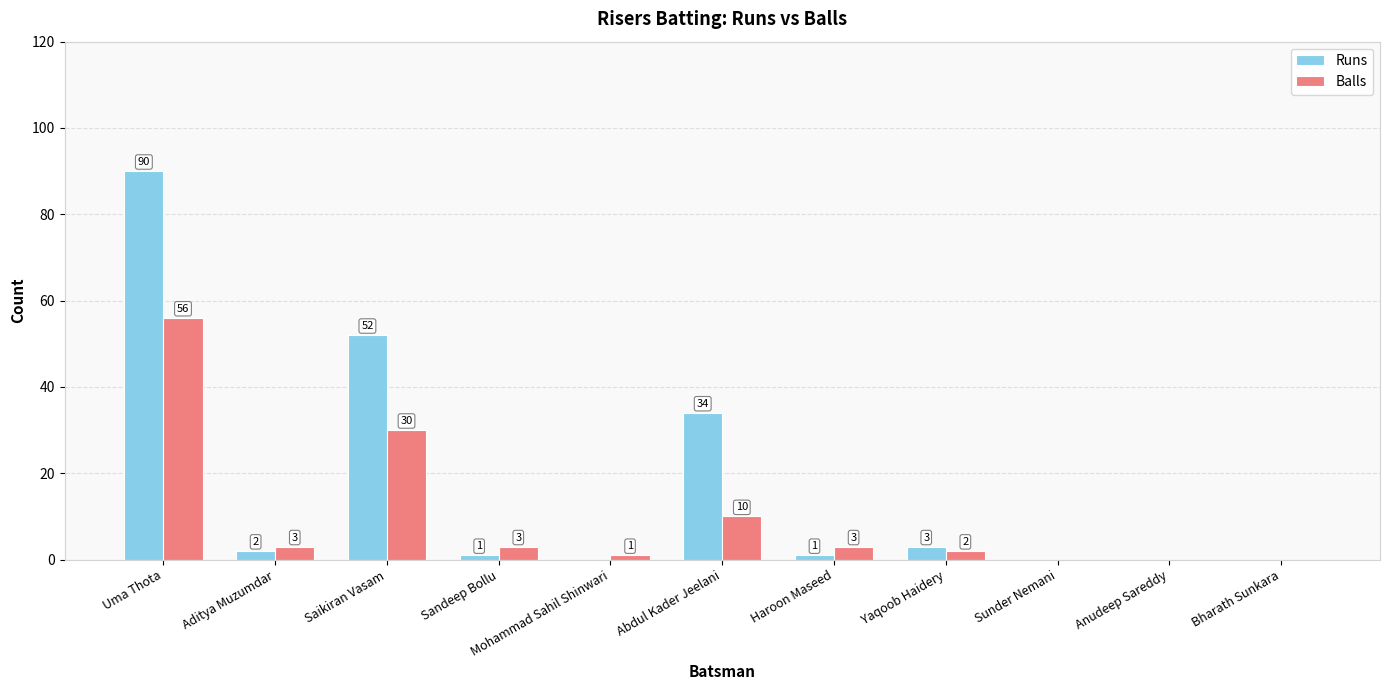

Is it true that Balls equals -30 at Sunder Nemani?

False